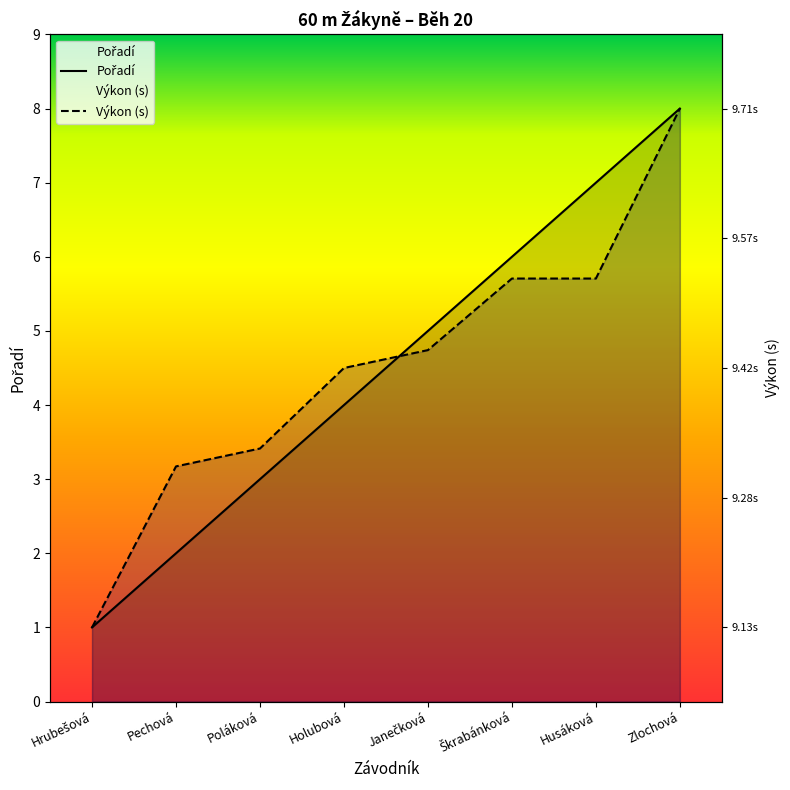

Where does the Pořadí series first go above 5?

Škrabánková